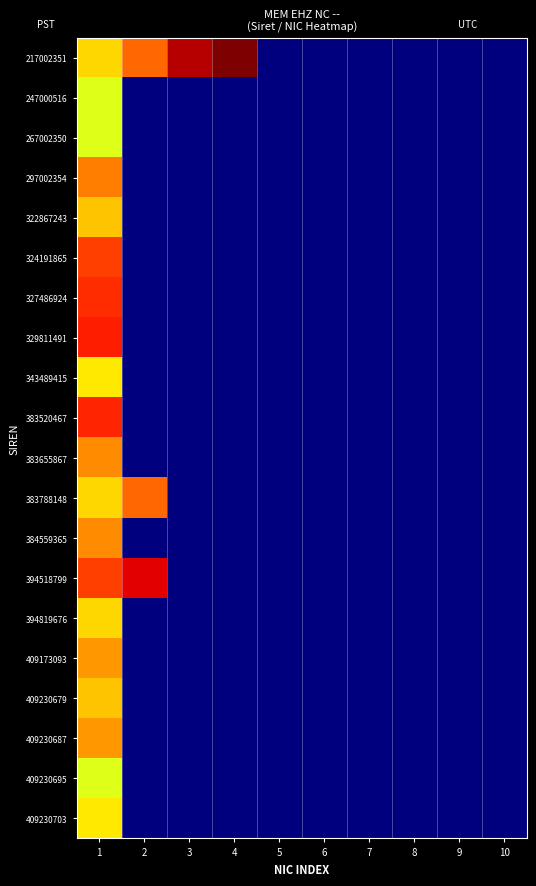

Which series has the widest spread of values?

217002351